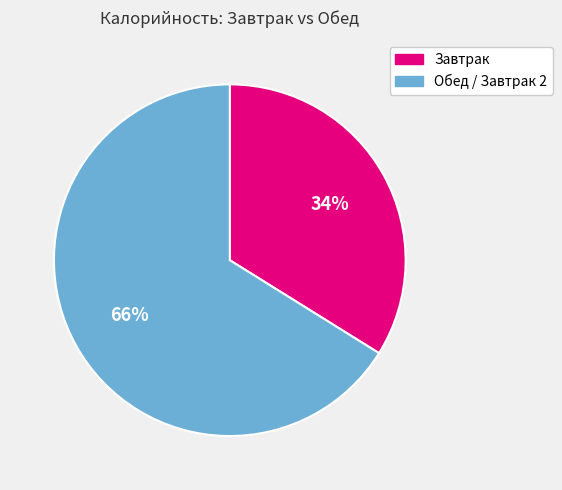

Does any single category account for the majority?

Yes